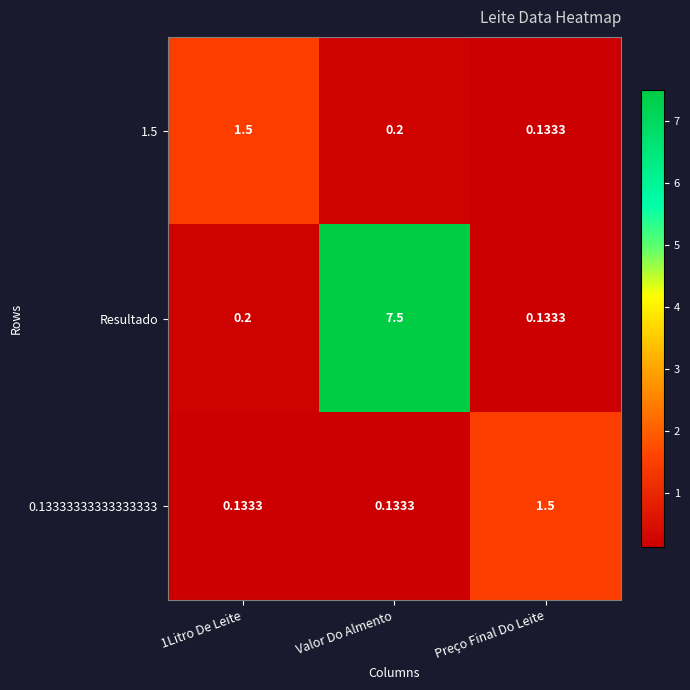

At which category is the sum across all series the highest?

Valor Do Almento